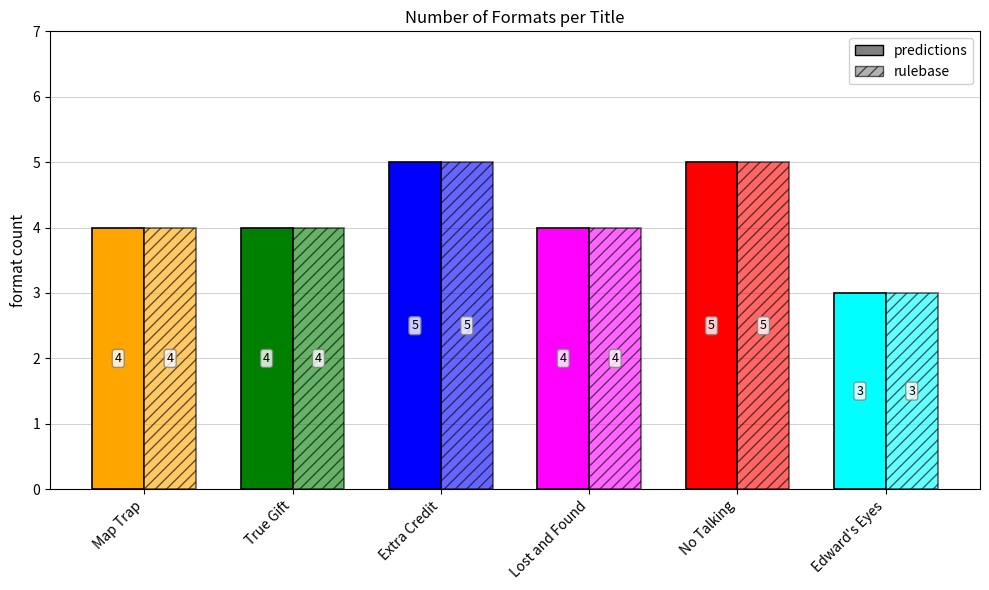

Which label corresponds to the largest value in the chart?

Extra Credit